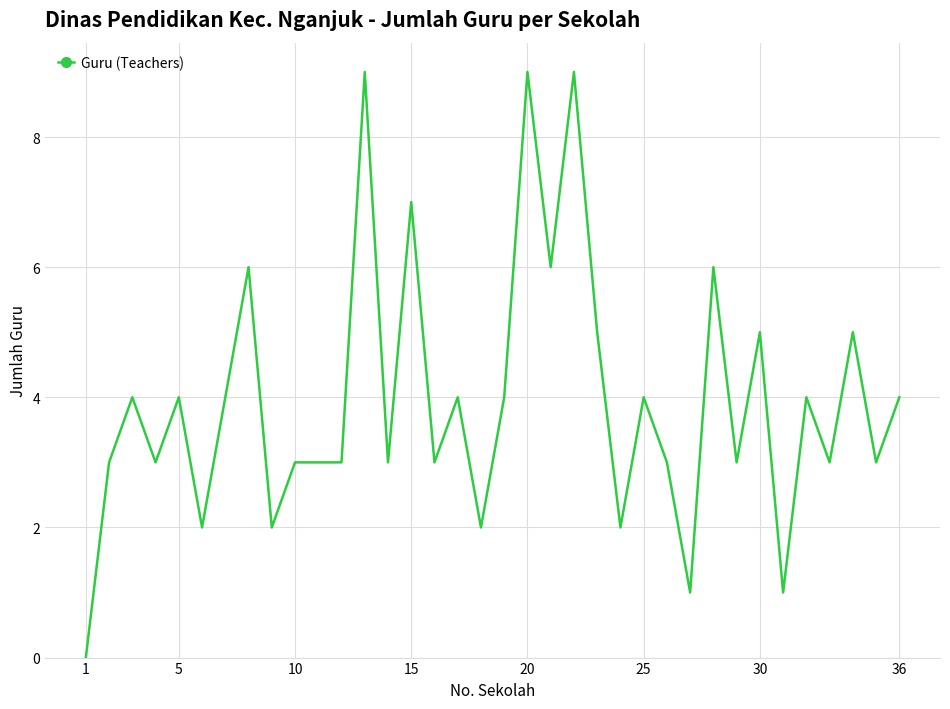

What is the greatest value displayed?

9